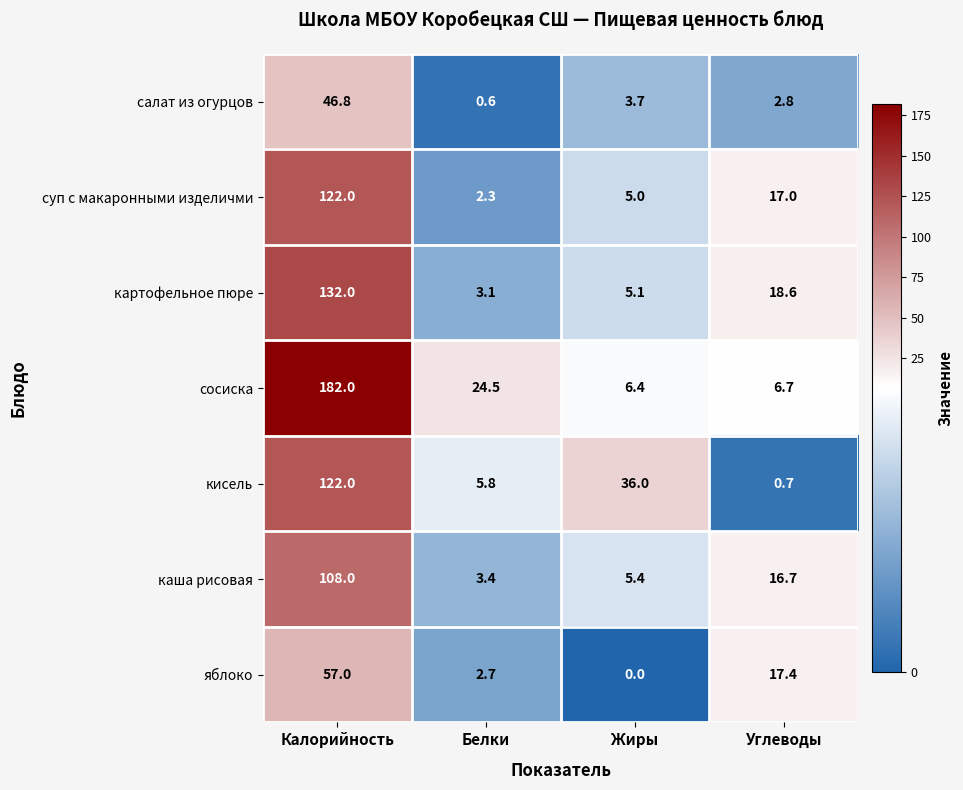

Rank the categories by суп с макаронными изделичми value from highest to lowest.

Калорийность, Углеводы, Жиры, Белки